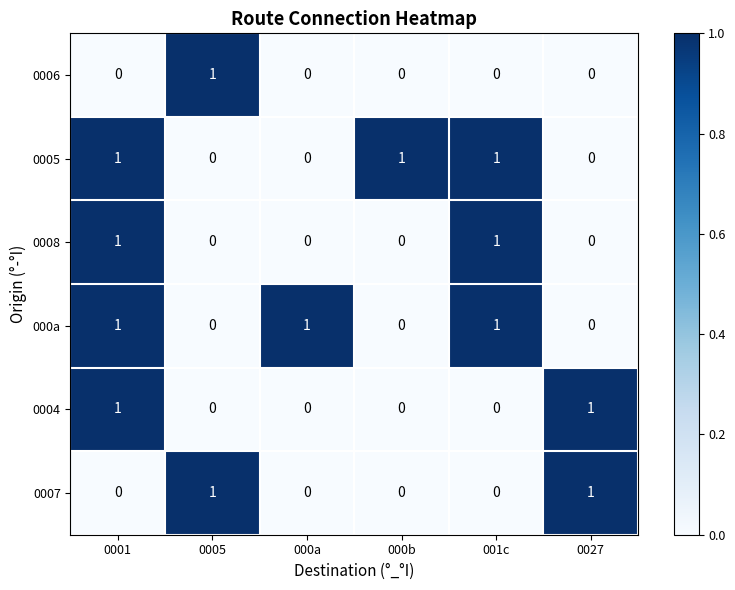

What is the sum of all 000a values?

3